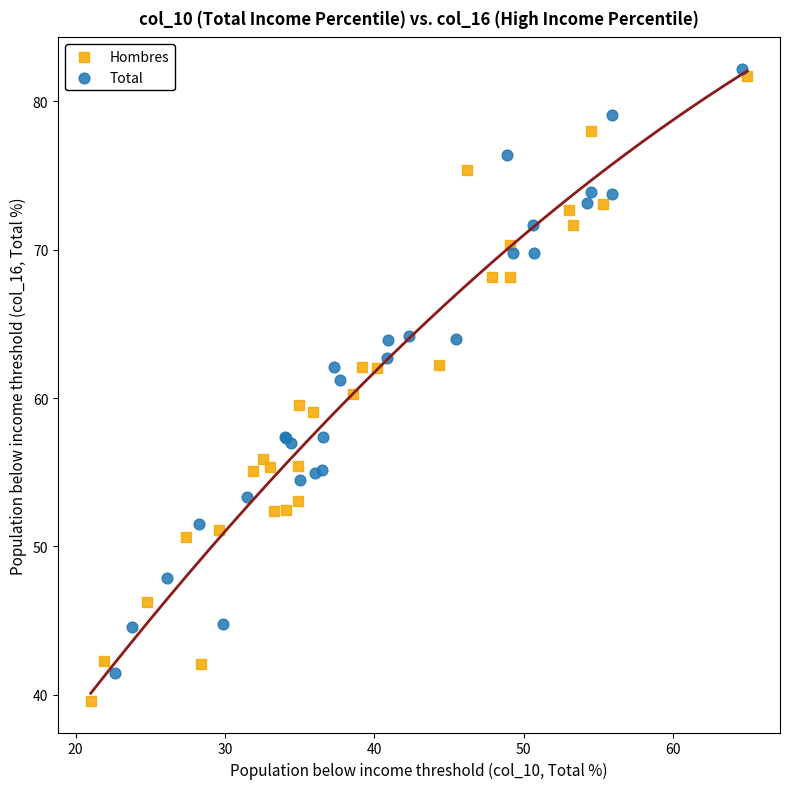

Which series reaches the maximum Y coordinate?

Total